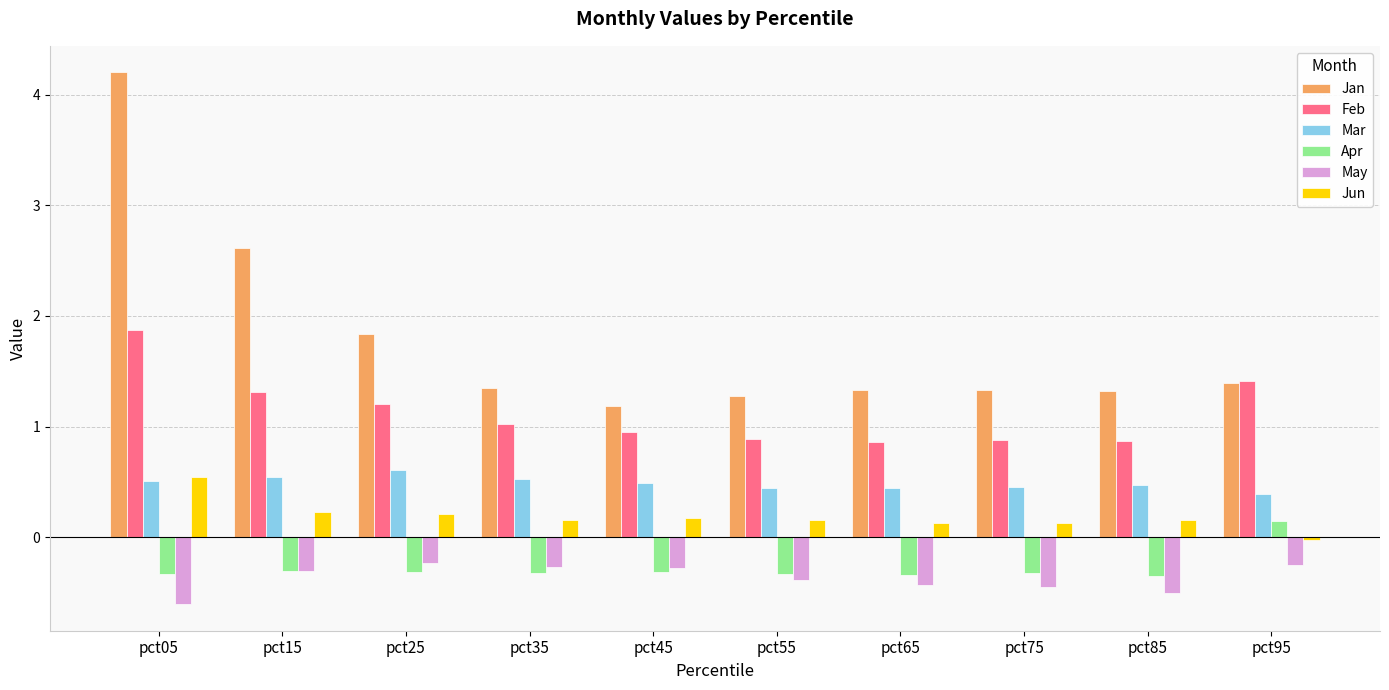

Which series has the largest total across all categories?

Jan